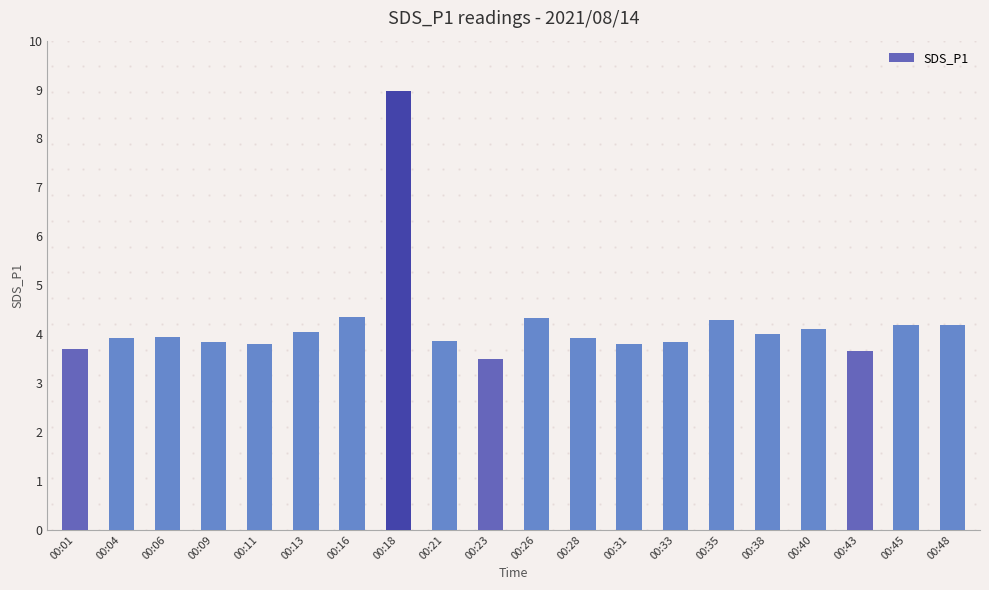

What is the difference between the values at 00:31 and 00:35?

0.5